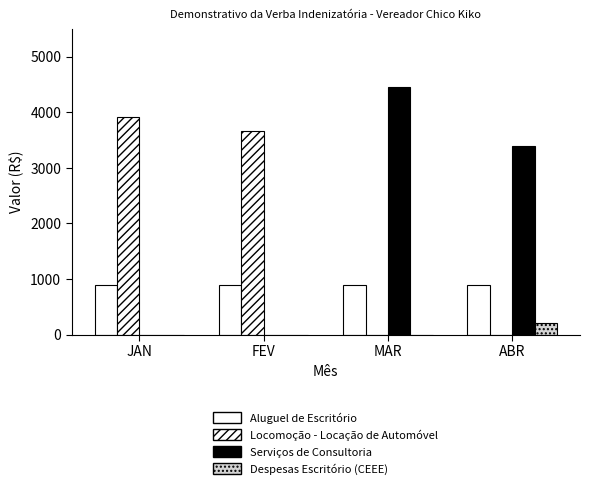

At which category is the sum across all series the highest?

MAR